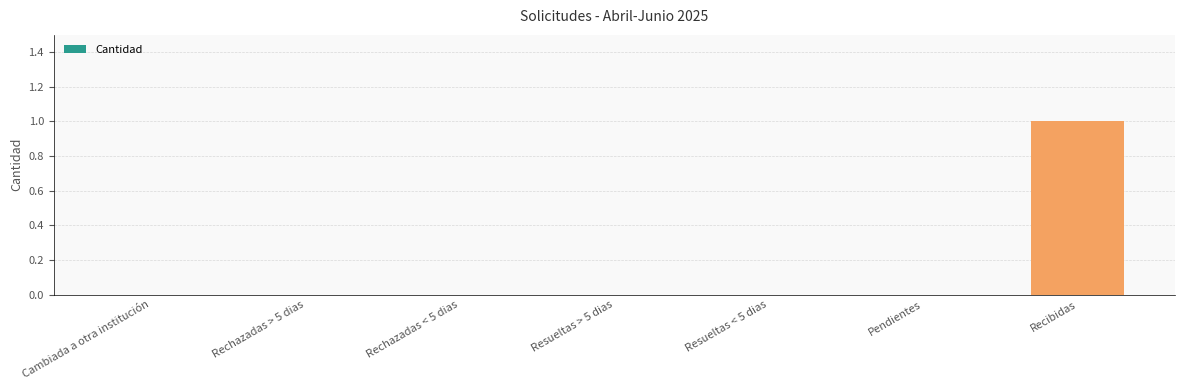

Are the bars horizontal?

No